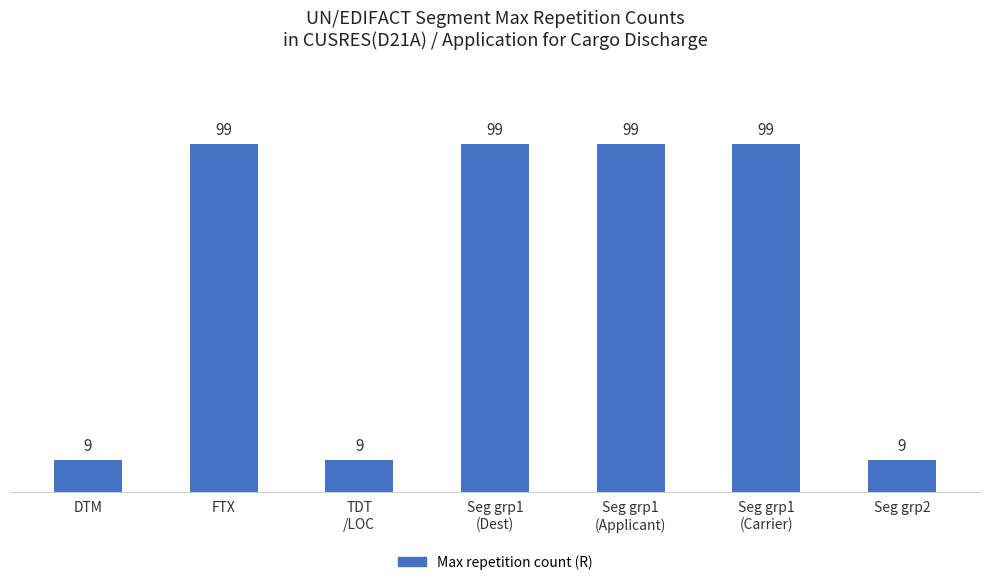

Count the values in the range 9 to 99.

7